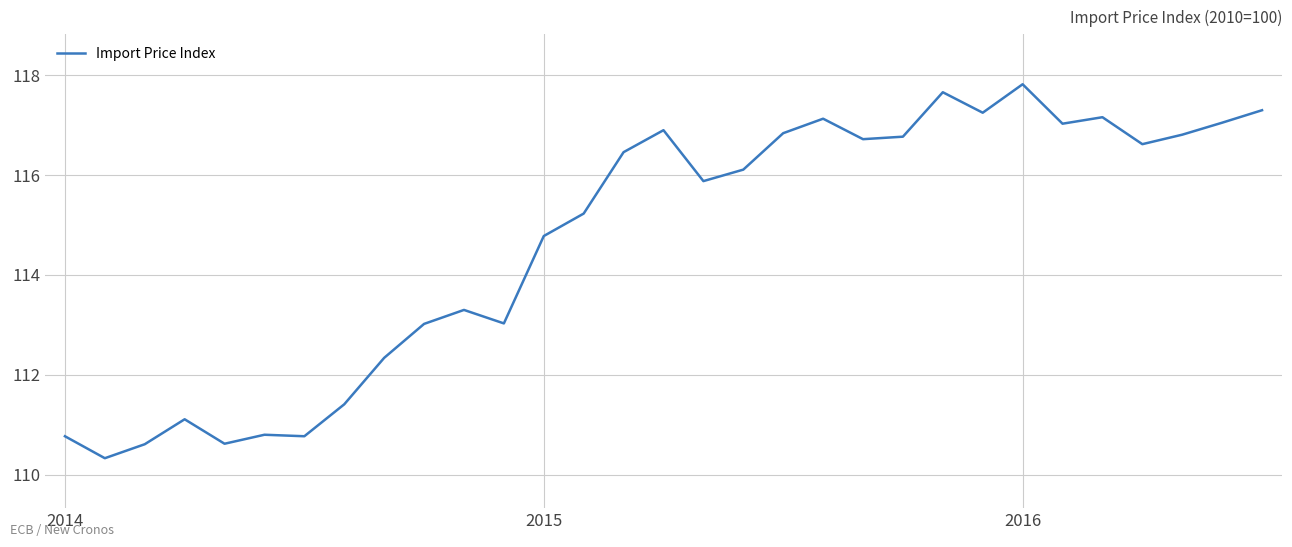

What is the minimum value shown in the chart?

110.3